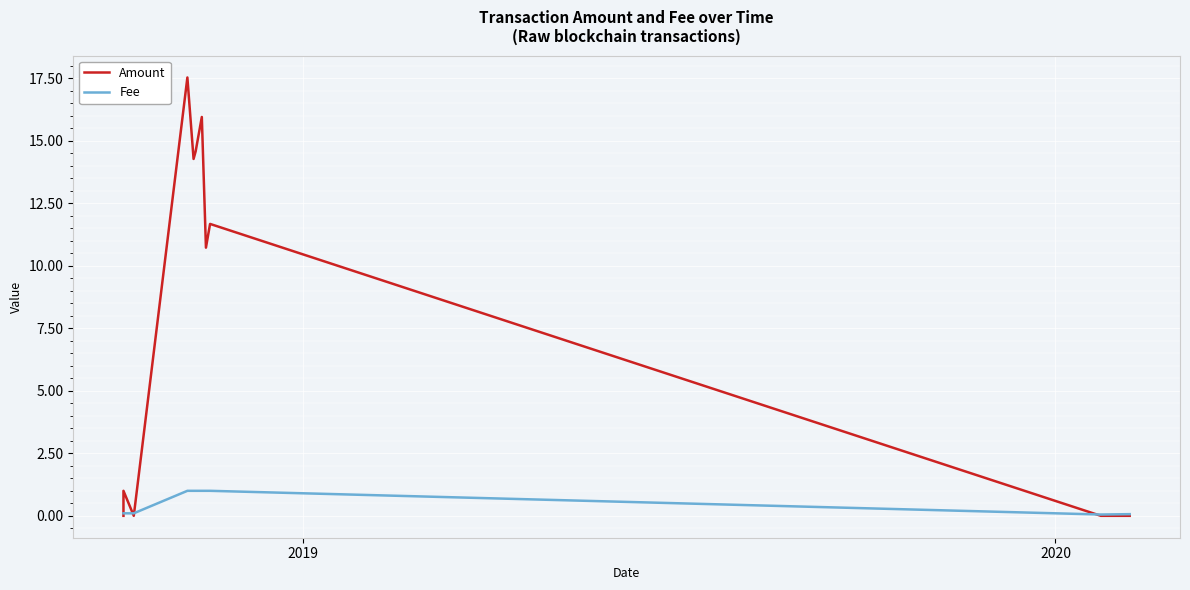

What is the difference between the maximum and minimum values in the Fee series?

0.9